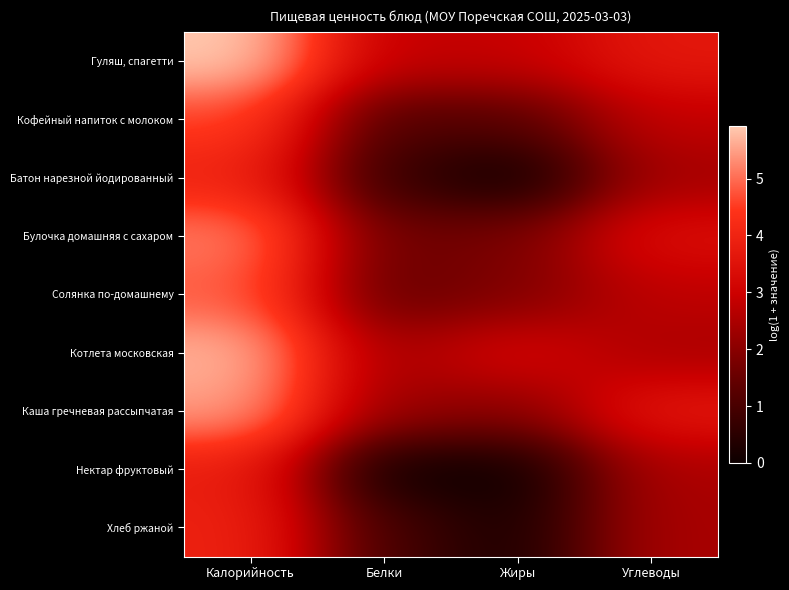

Which series has the largest total across all categories?

Гуляш, спагетти